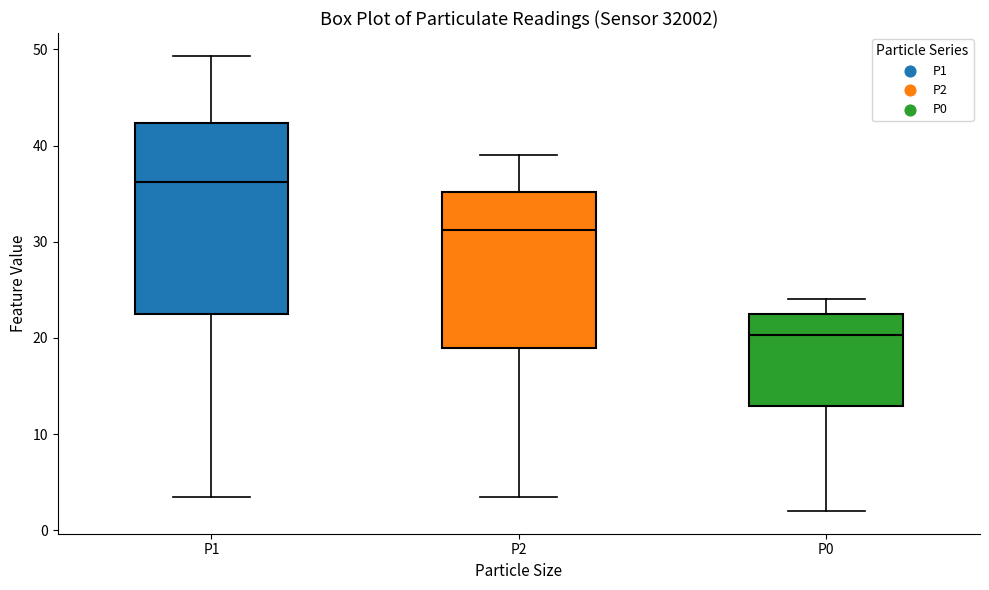

Where does the lower whisker of the box for P2 end on the y-axis? The values are not printed on the chart, so give them approximately, as read against the axis.

4